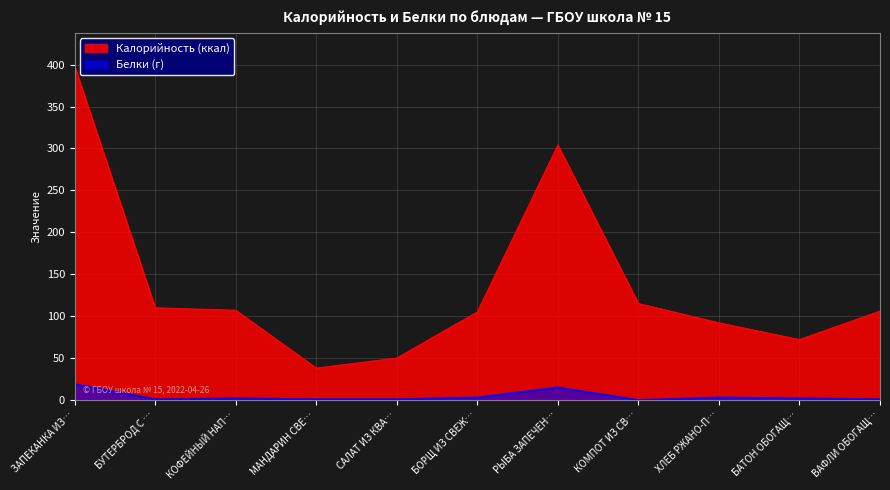

True or false: Белки and Калорийность intersect in this chart.

False